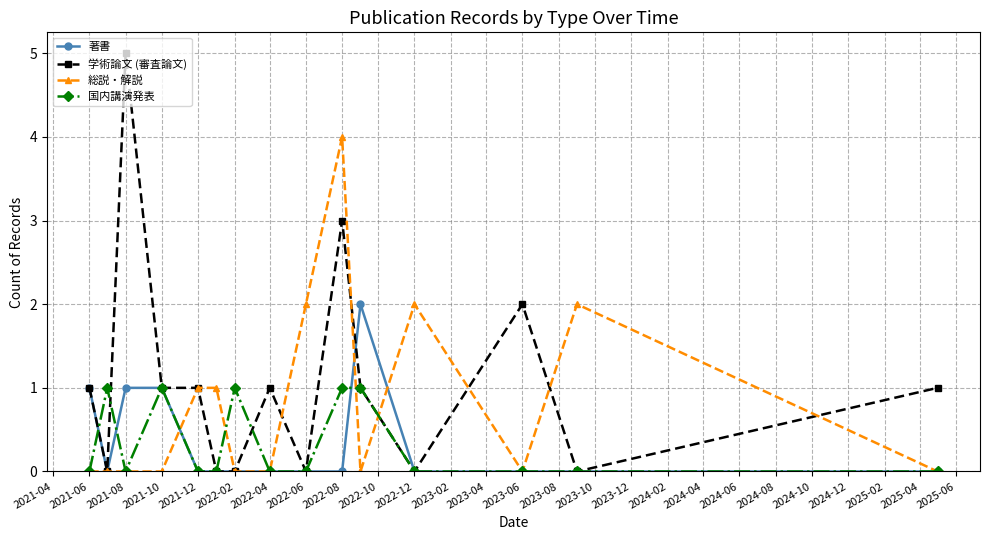

True or false: 著書 has more than 0 points higher than both neighbors.

True